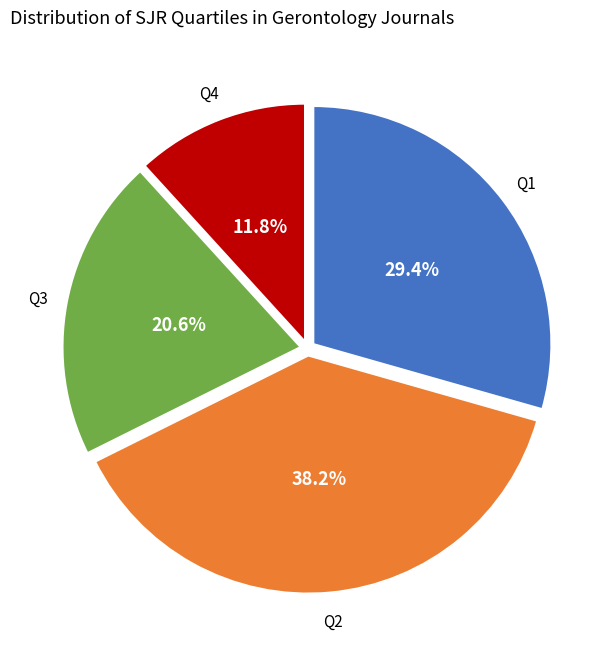

How much of the chart is everything except Q4?

88.2%